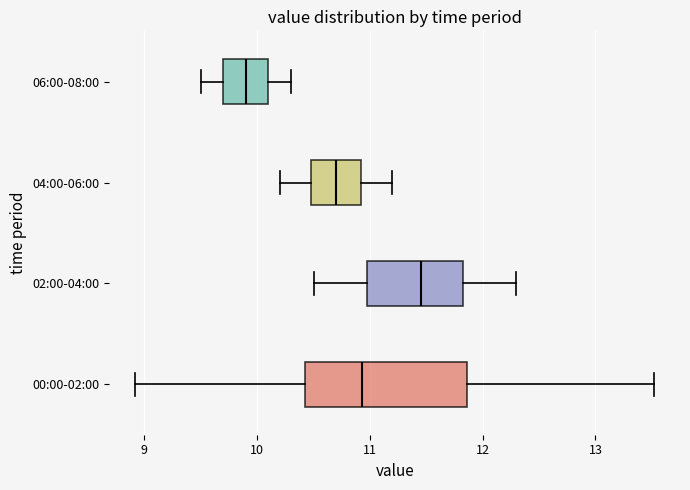

Which box has the furthest to the right median line?

02:00-04:00